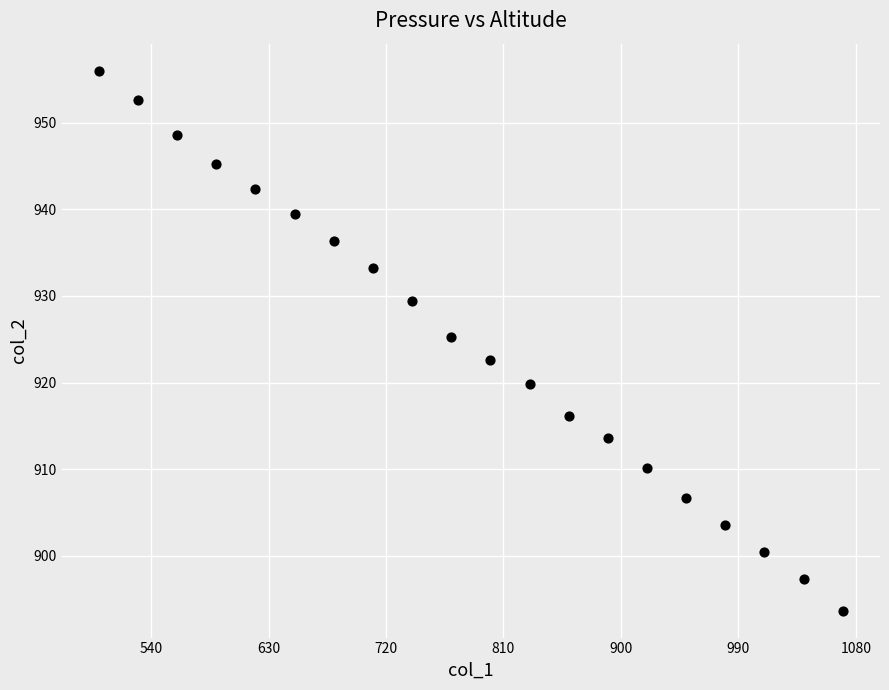

What is the range of Y values (max minus min)?

62.3